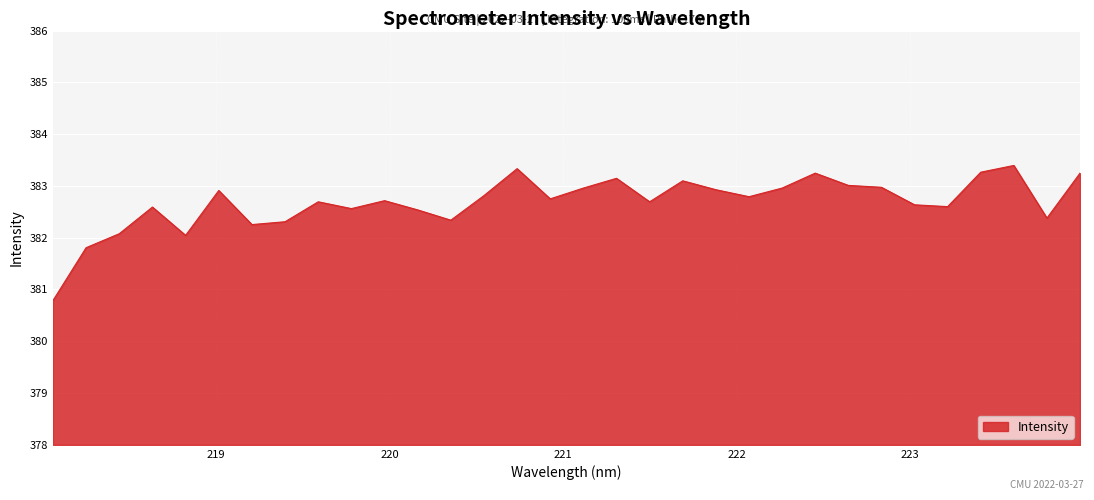

What is the maximum value shown in the chart?

383.4